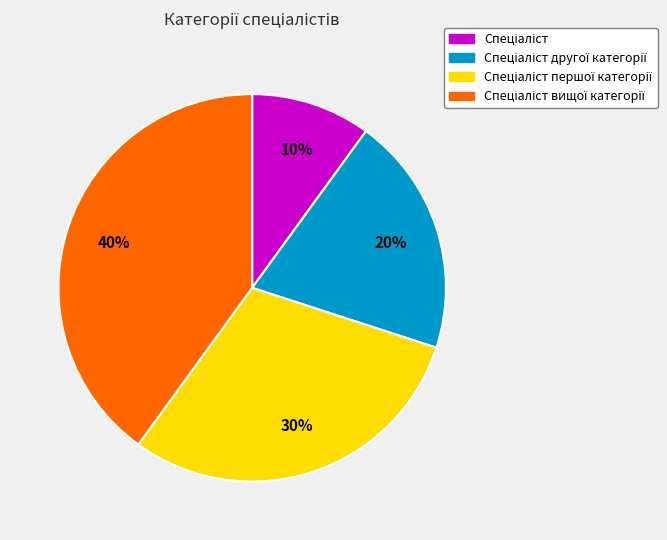

Is there a majority slice in this chart?

No